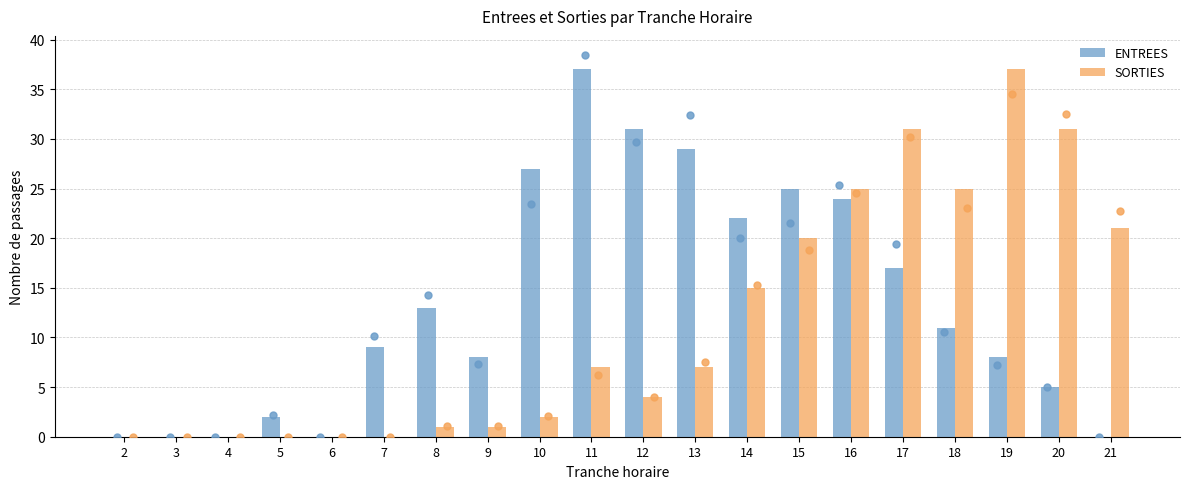

Is the value of SORTIES at 12 greater than the value of ENTREES at 14?

No